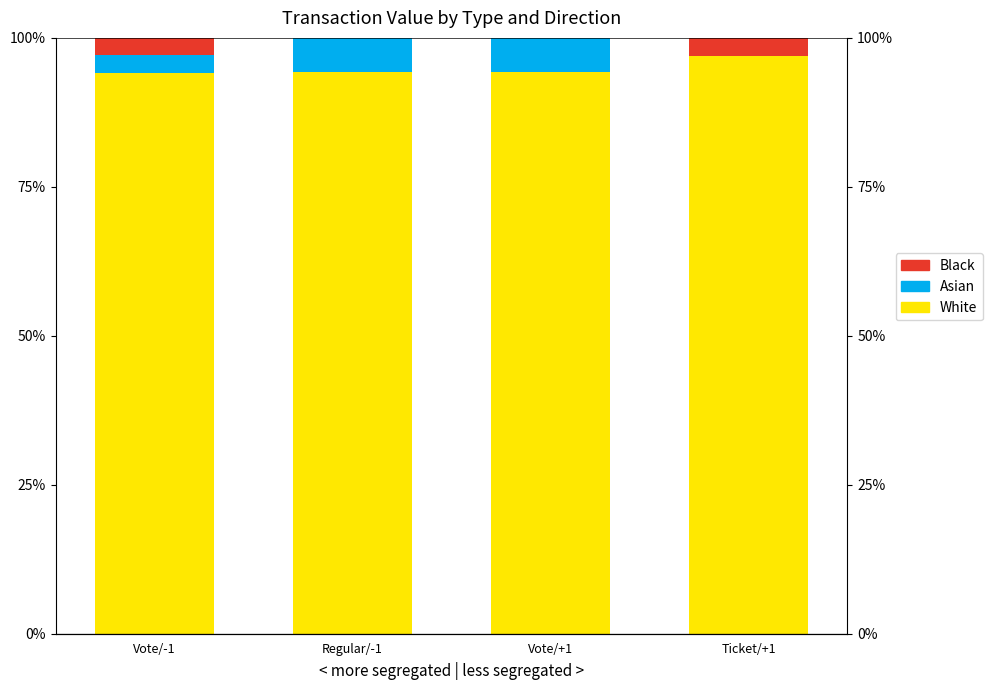

Is the value of Asian at Regular/-1 greater than the value of White at Vote/-1?

No